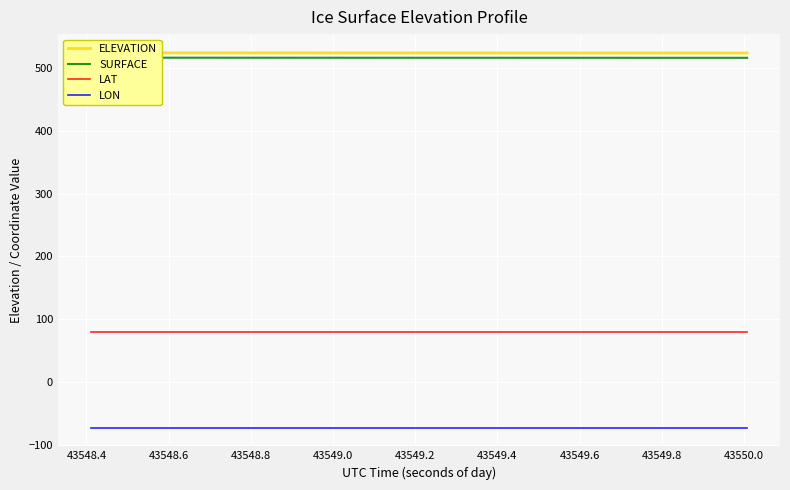

True or false: LON and LAT cross at least once.

False